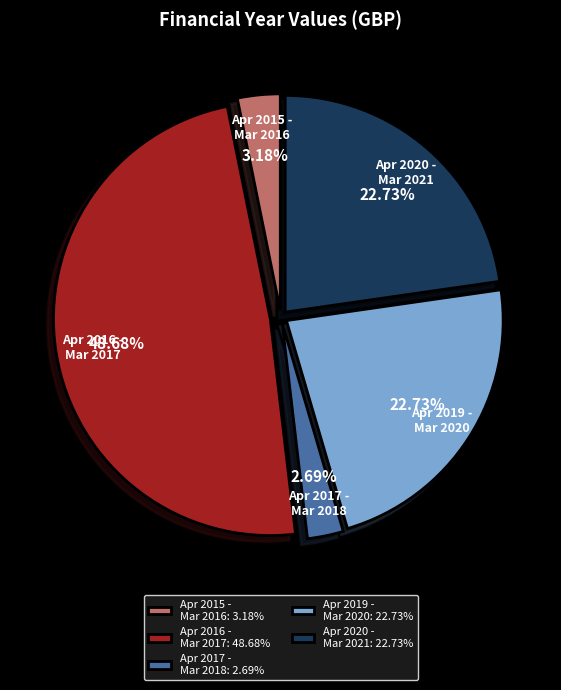

Is the sum of Apr 2019 - Mar 2020 and Apr 2015 - Mar 2016 greater than half?

No